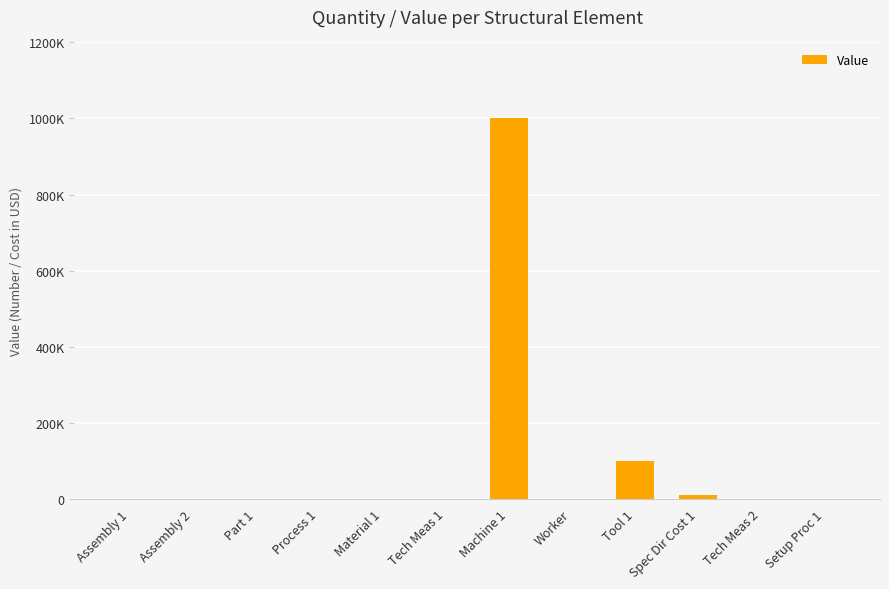

What is the change in value from Material 1 to Tool 1?

+99999